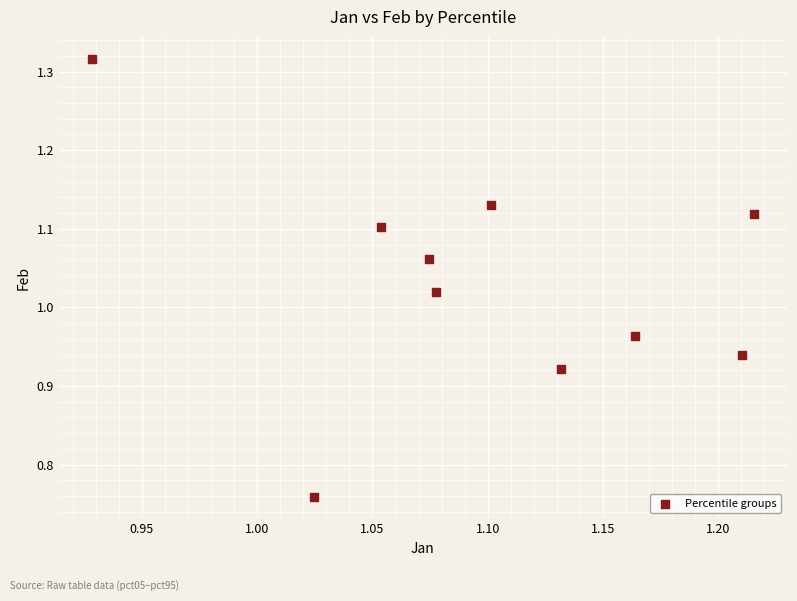

What is the range of Y values (max minus min)?

0.6